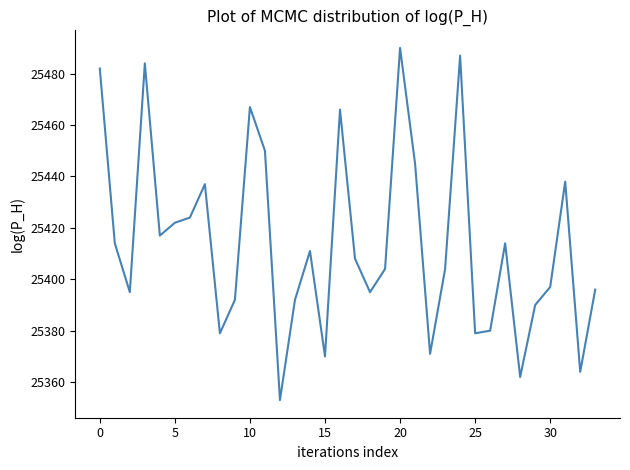

What is the smallest value displayed?

25353